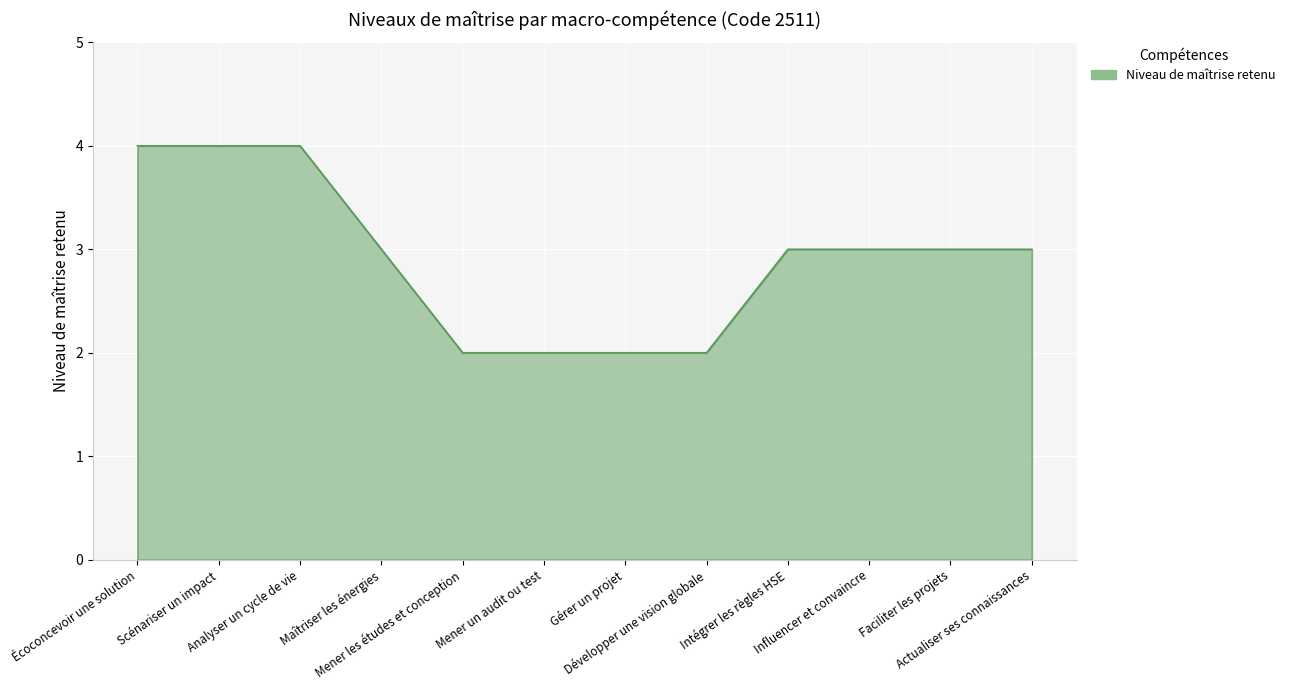

What is the greatest value displayed?

4